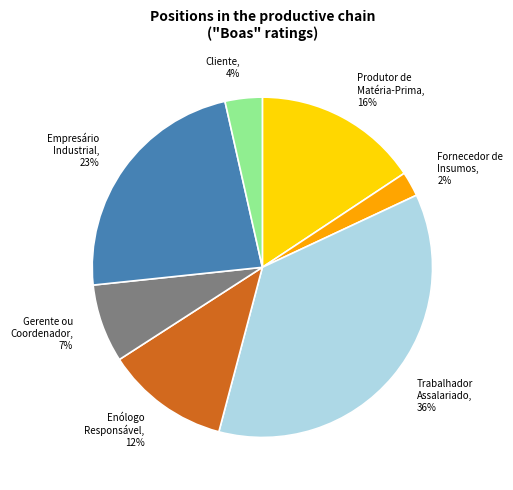

Combined, do Cliente and Empresário Industrial account for over 50%?

No